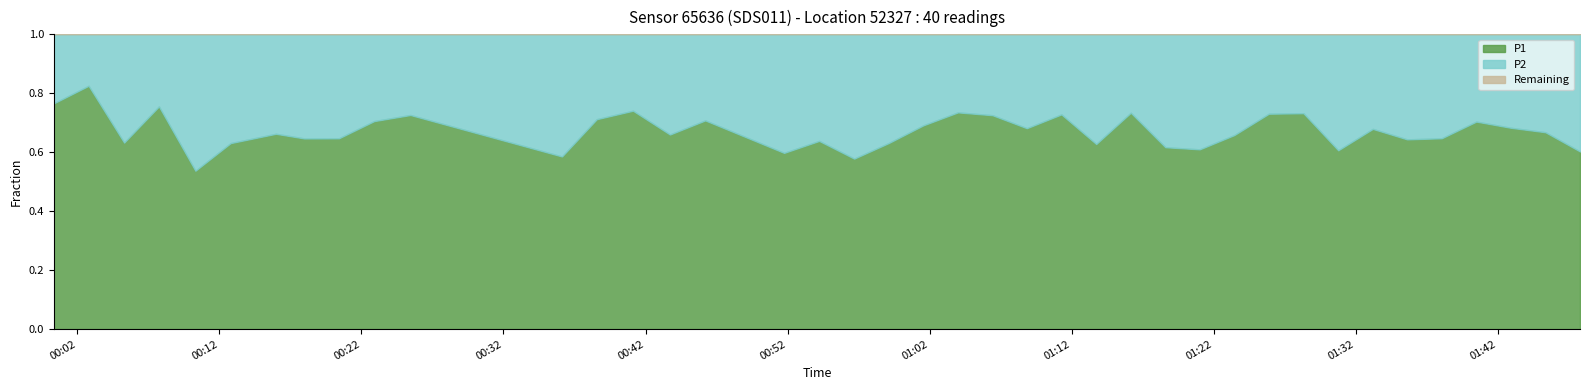

Does the chart display data point markers on the line(s)?

No